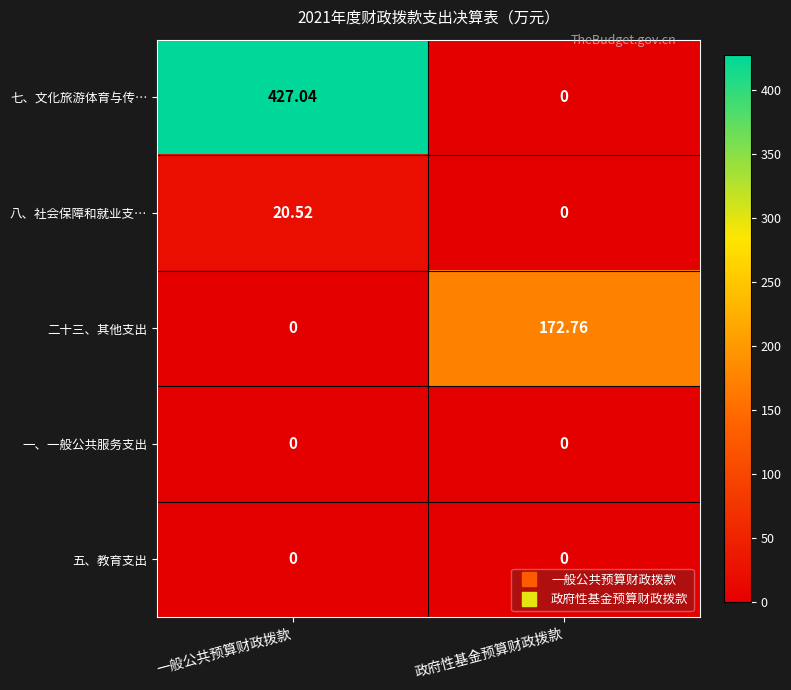

Count the number of data series in this chart.

5